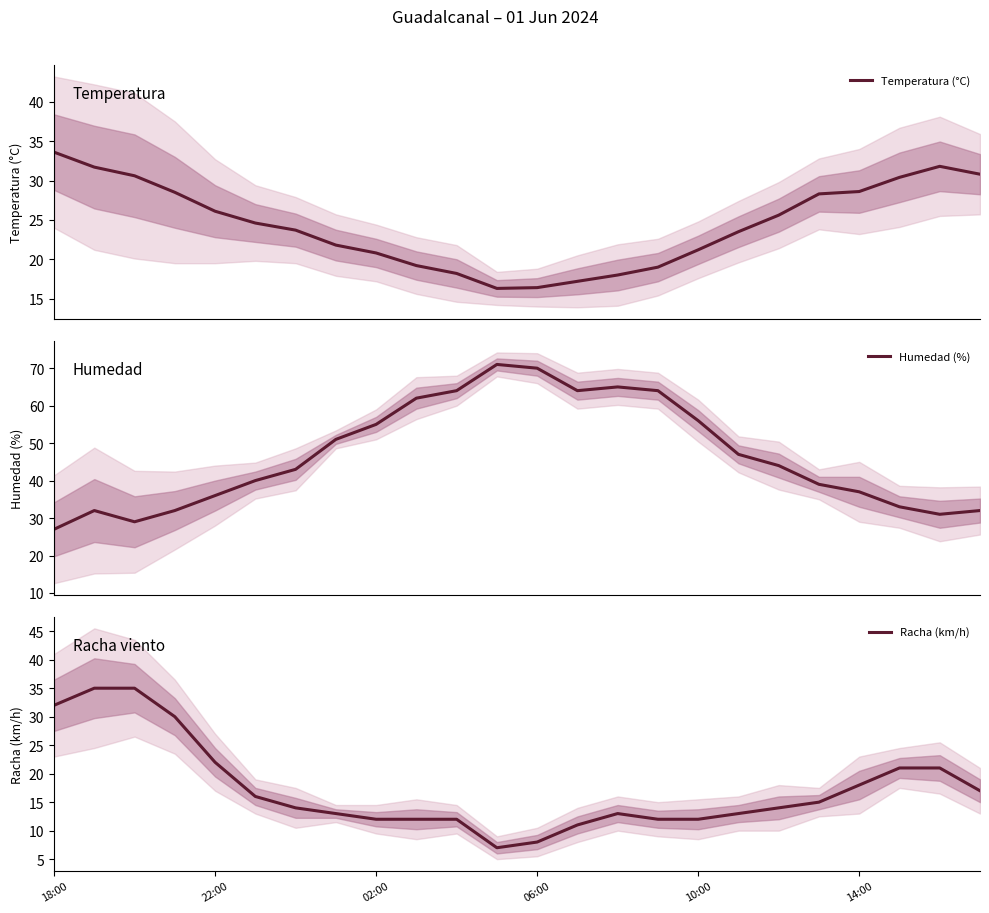

Is the value of Temperatura (°C) at 14 greater than the value of Racha (km/h) at 7?

Yes